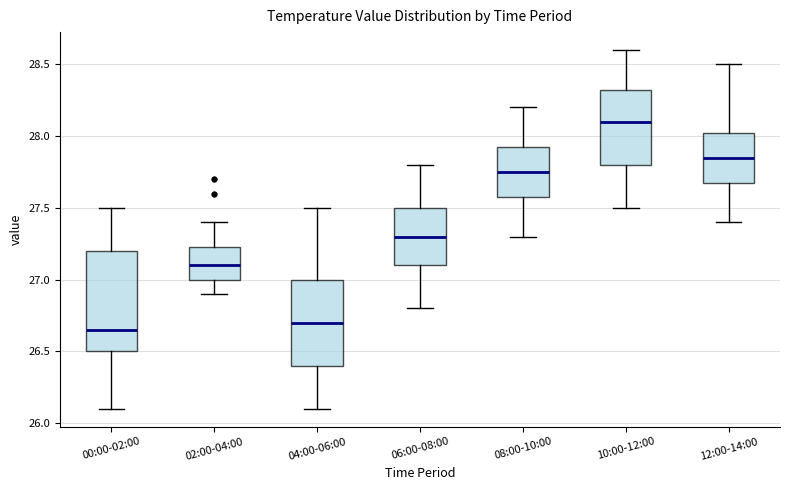

Which box is the tallest, from its lower edge to its upper edge?

00:00-02:00